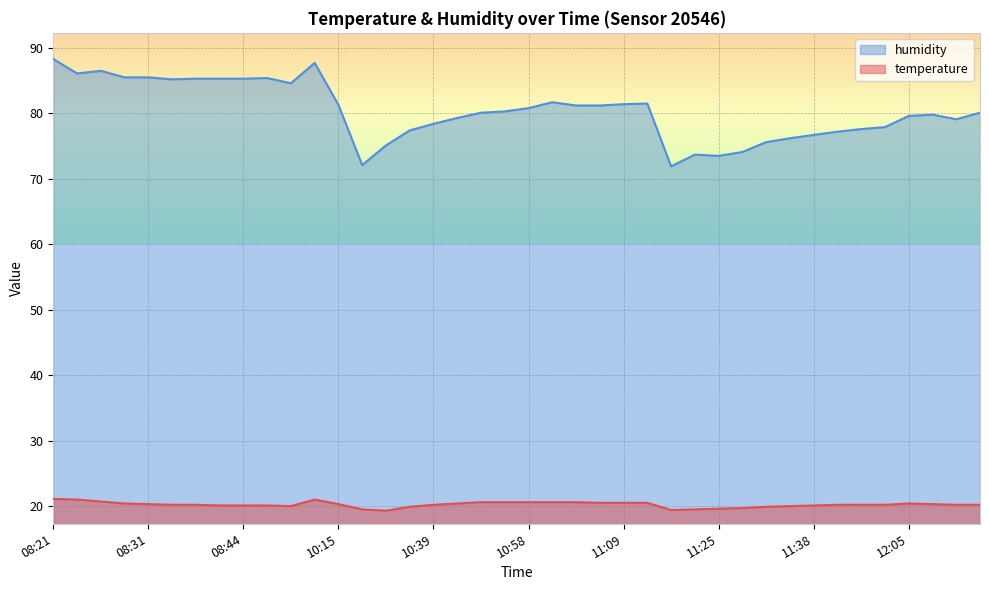

The value of humidity at 10:53 is 80.3. True or false?

True